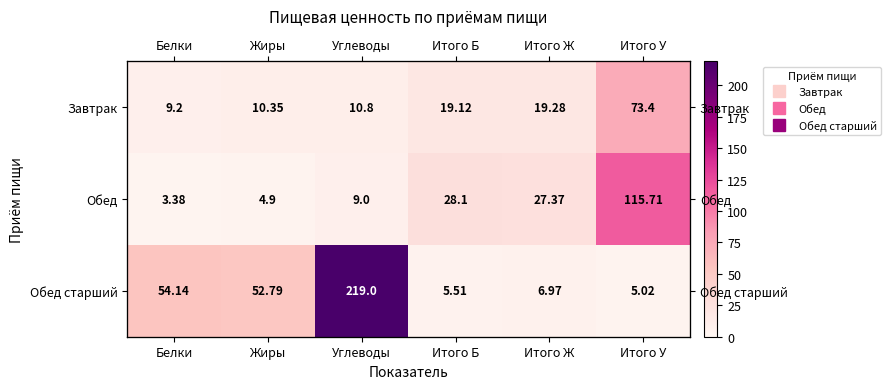

Which category has the lowest value in the Обед старший series?

Итого У